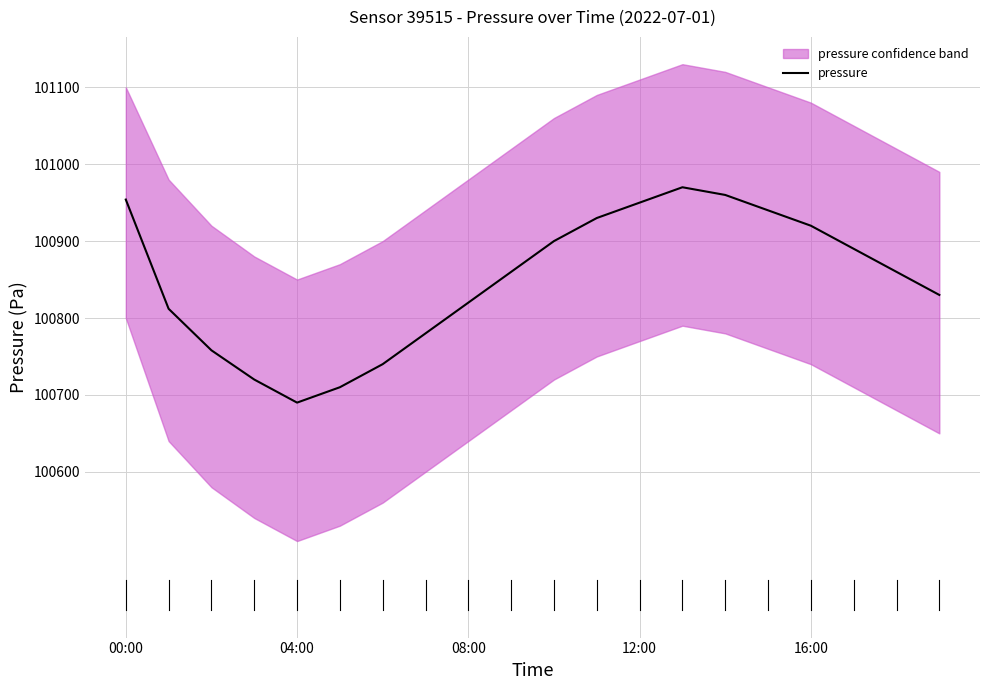

How many points are lower than both their immediate neighbors (excluding endpoints)?

1